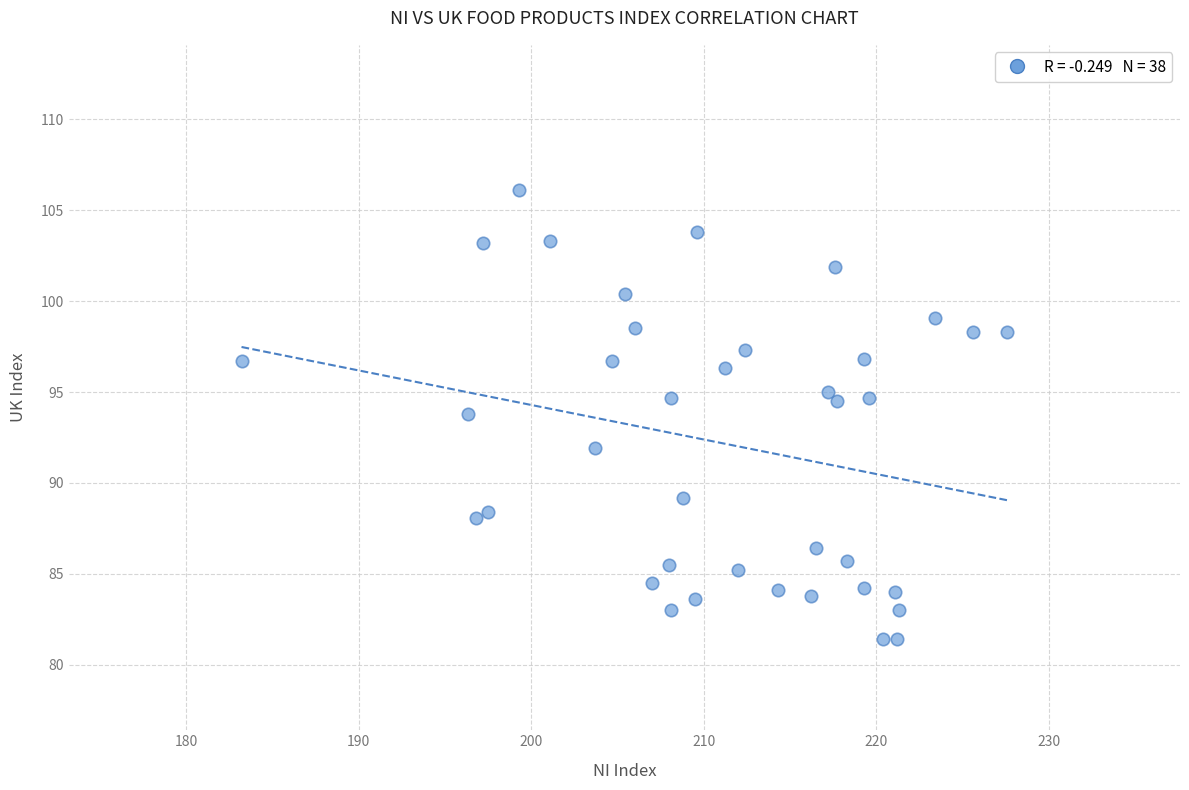

What is the range of X values (max minus min)?

44.4